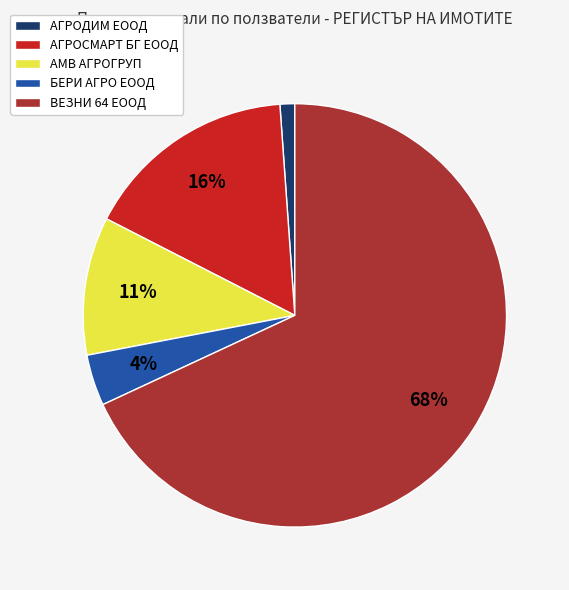

Combined, do АГРОДИМ ЕООД and ВЕЗНИ 64 ЕООД account for over 50%?

Yes